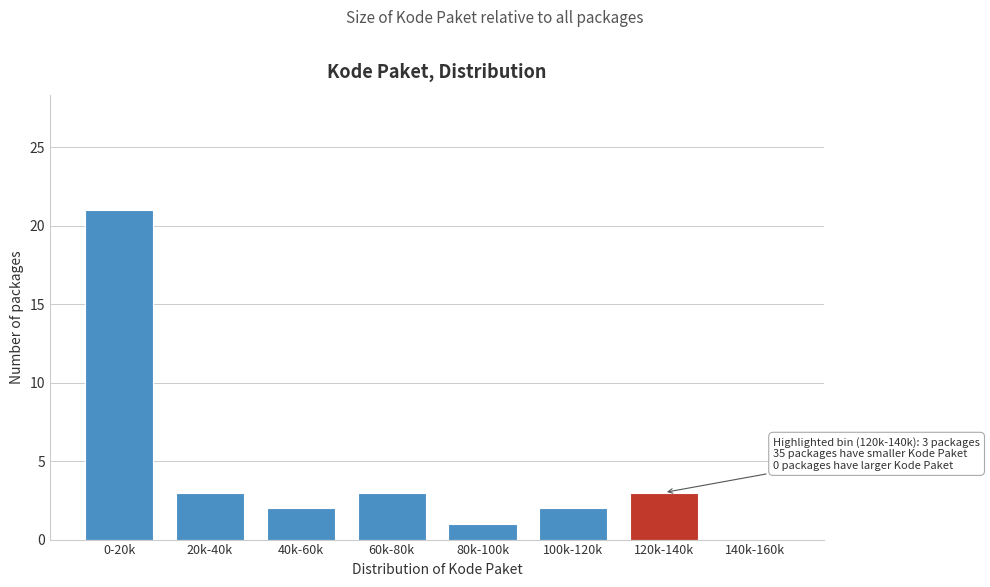

Reading left to right, what are all the values shown in this chart?

0-20k=21	20k-40k=3	40k-60k=2	60k-80k=3	80k-100k=1	100k-120k=2	120k-140k=3	140k-160k=0